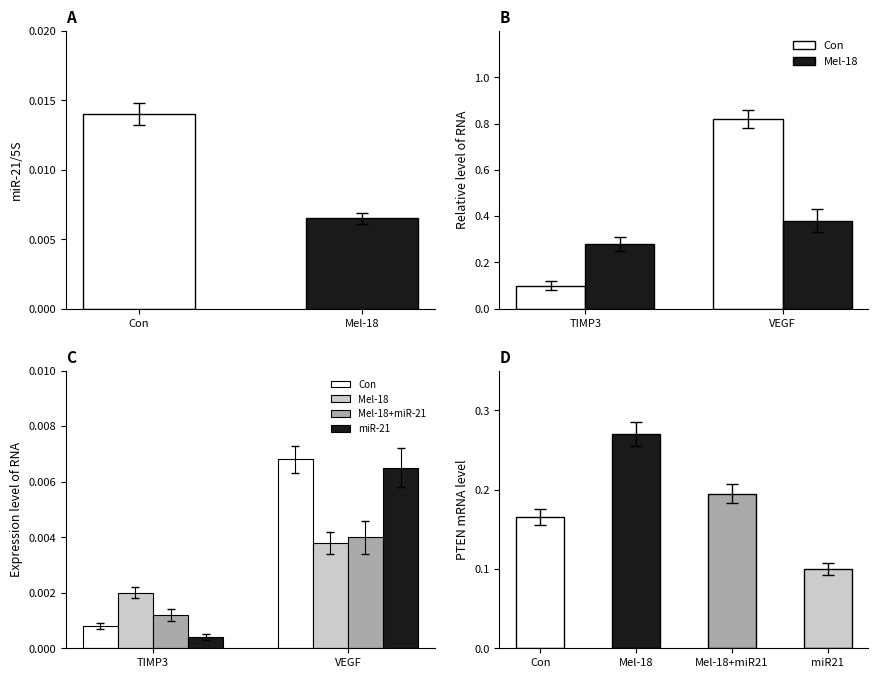

Rank the series by their maximum value, from highest to lowest.

Con, miR-21, Mel-18+miR-21, Mel-18